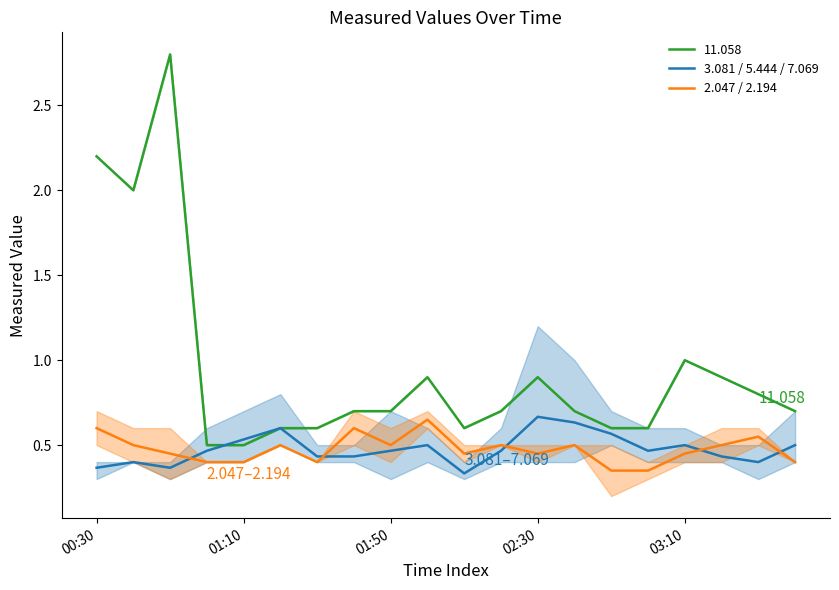

Does the chart have visible grid lines?

No